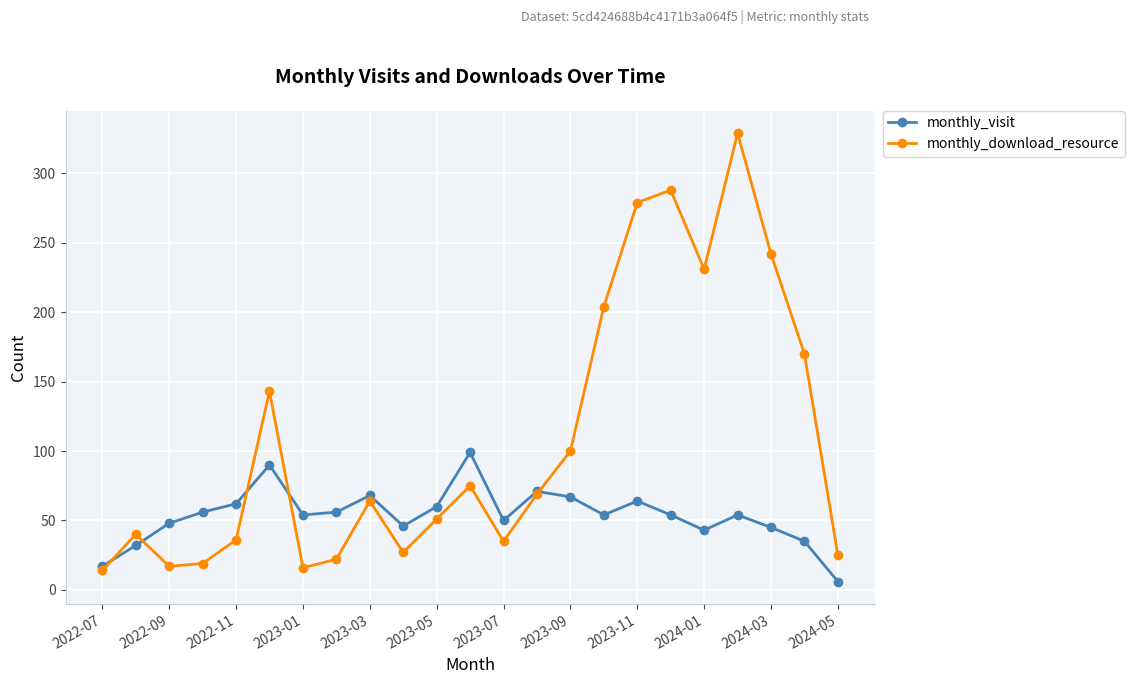

What is the maximum value shown in the chart?

329